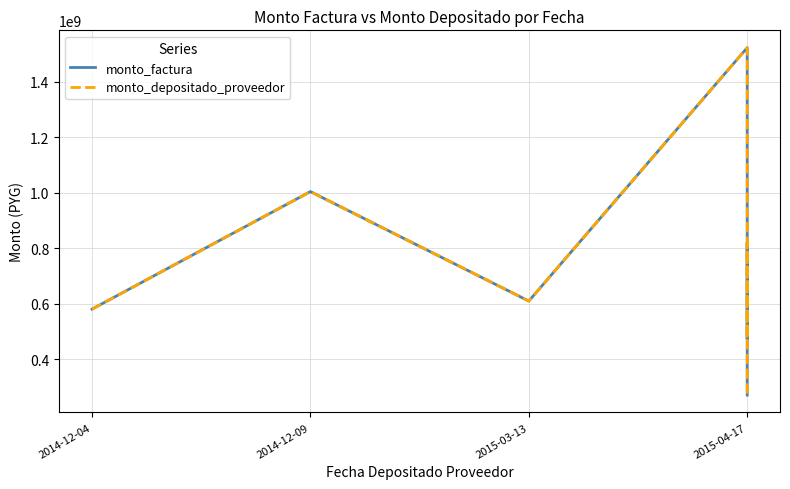

What is the maximum value for monto_depositado_proveedor?

1522898488